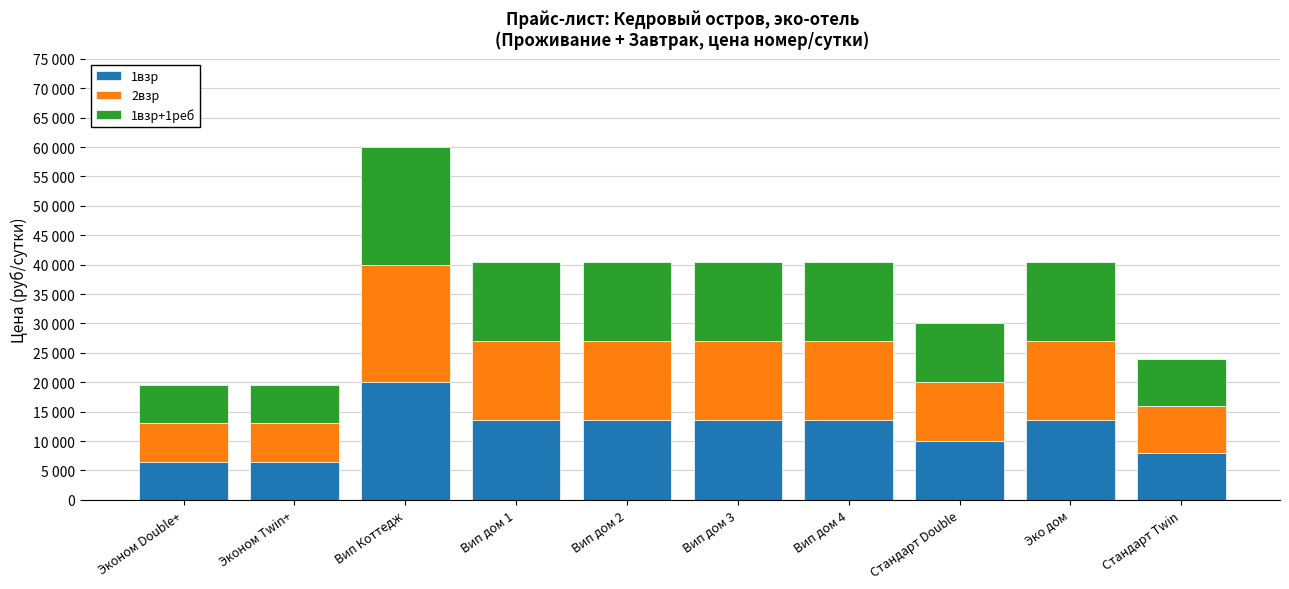

Are the bars horizontal?

No